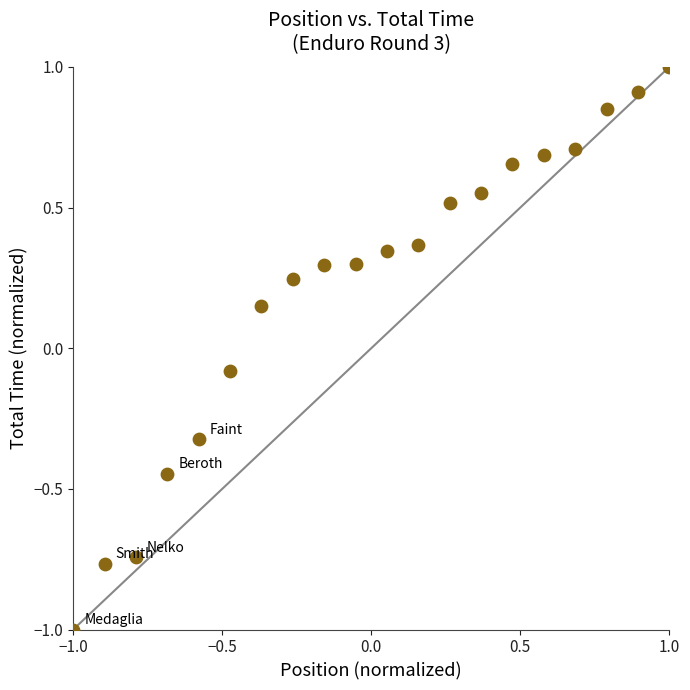

What is the range of X values (max minus min)?

2.0